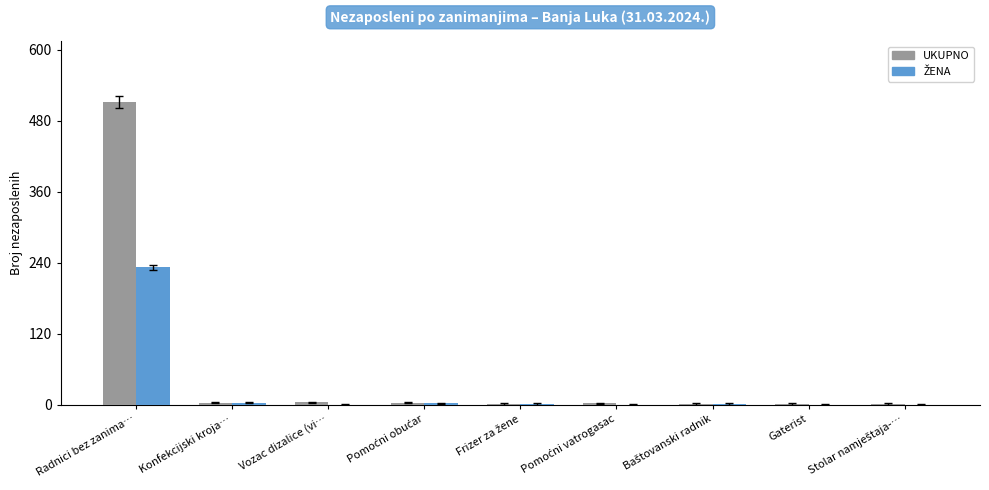

What is the maximum value for UKUPNO?

512